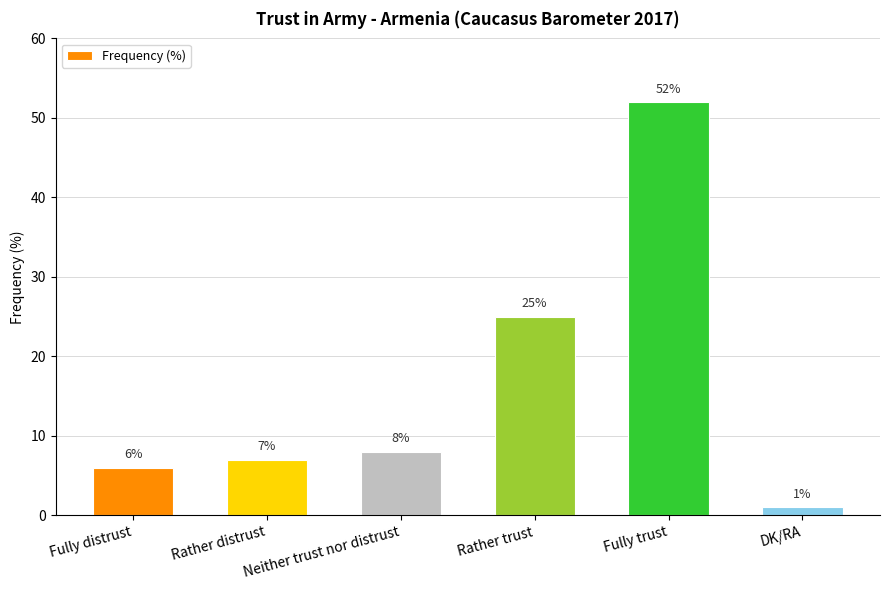

What is the difference between the second highest and minimum values?

24